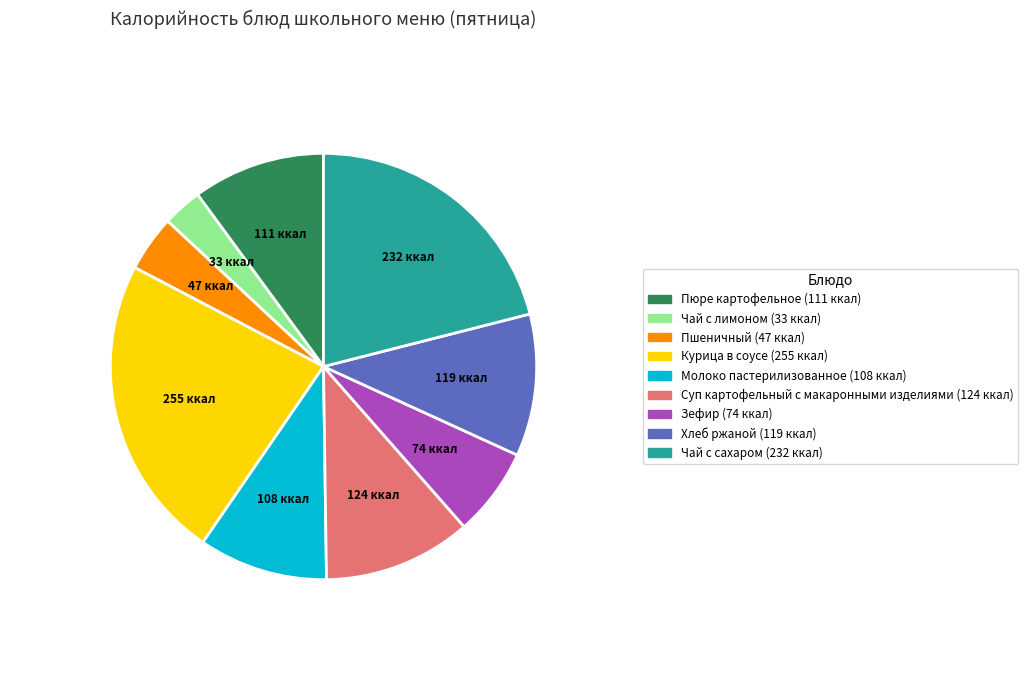

Do Зефир and Суп картофельный с макаронными изделиями together represent more than half of the pie?

No